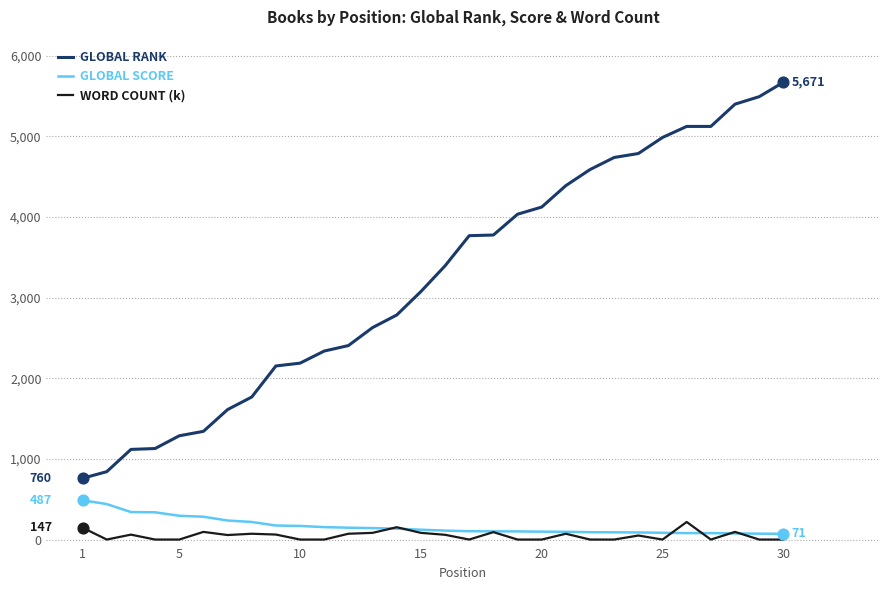

What are all the series names shown in the legend?

GLOBAL RANK, GLOBAL SCORE, WORD COUNT (k)